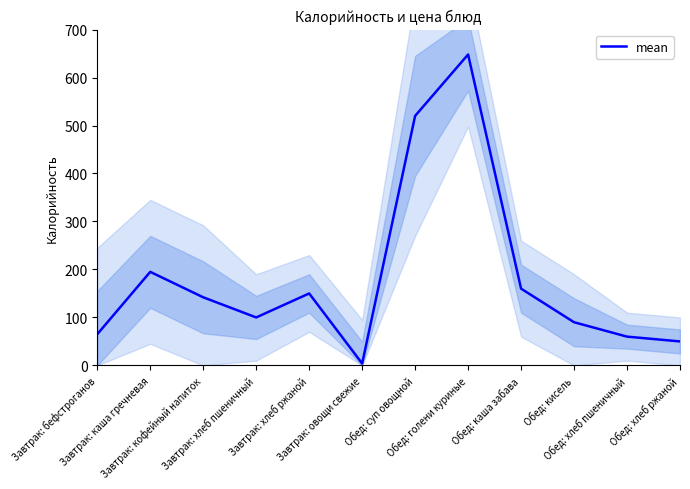

How many points are lower than both their immediate neighbors (excluding endpoints)?

2